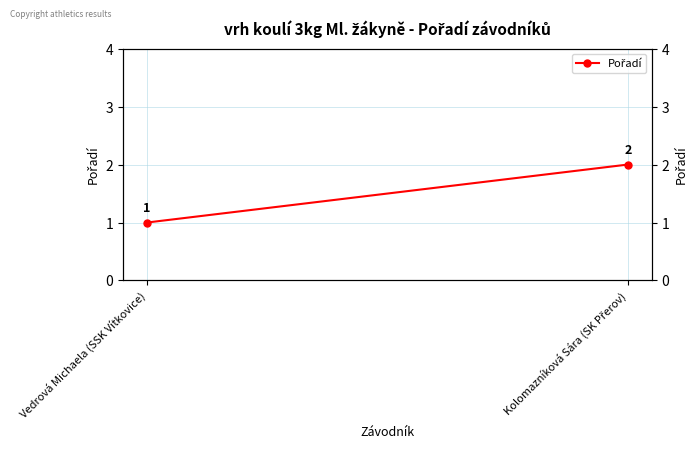

How many data points does each series have?

2